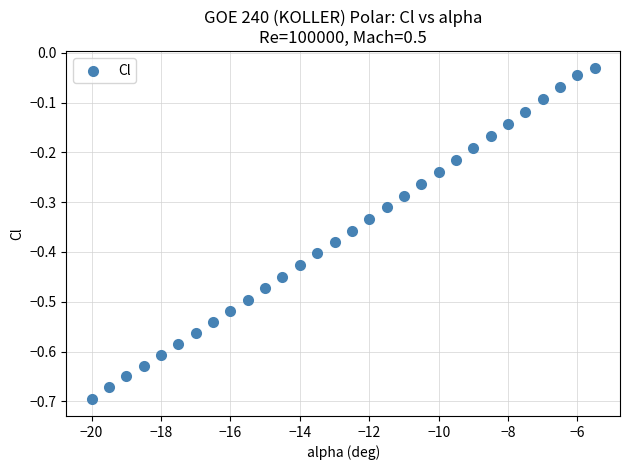

What is the range of Y values (max minus min)?

0.7